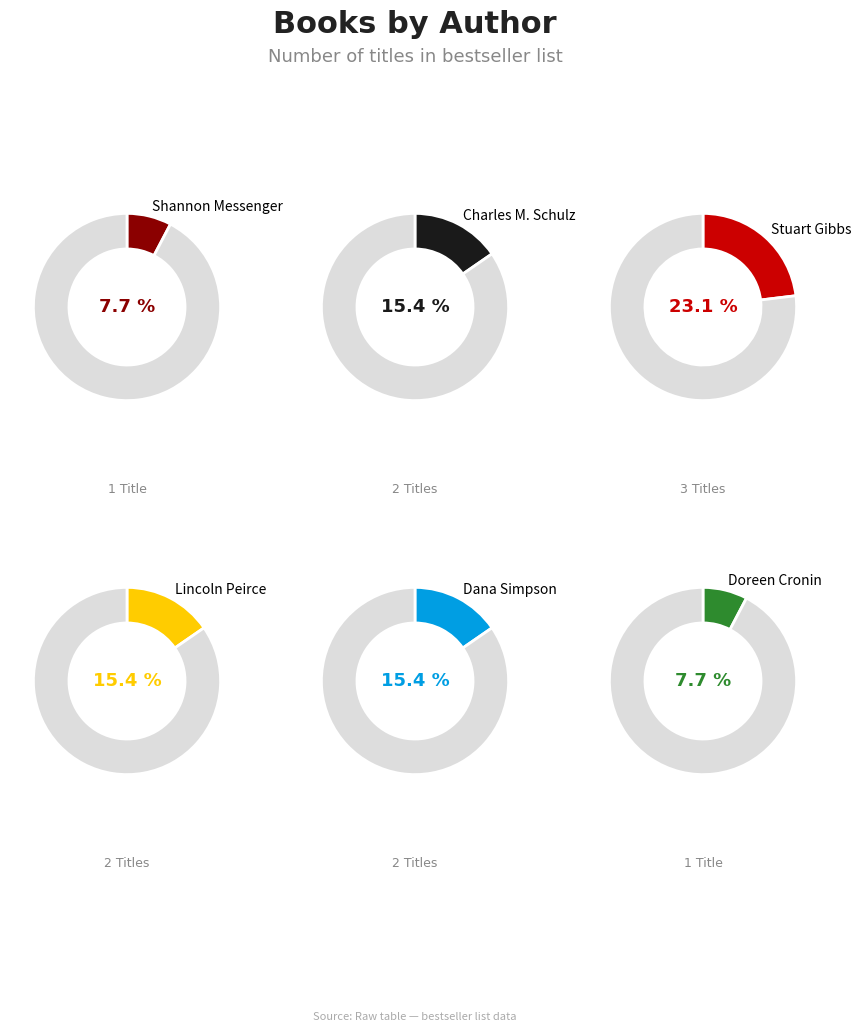

What is the smallest slice in the pie chart?

Shannon Messenger